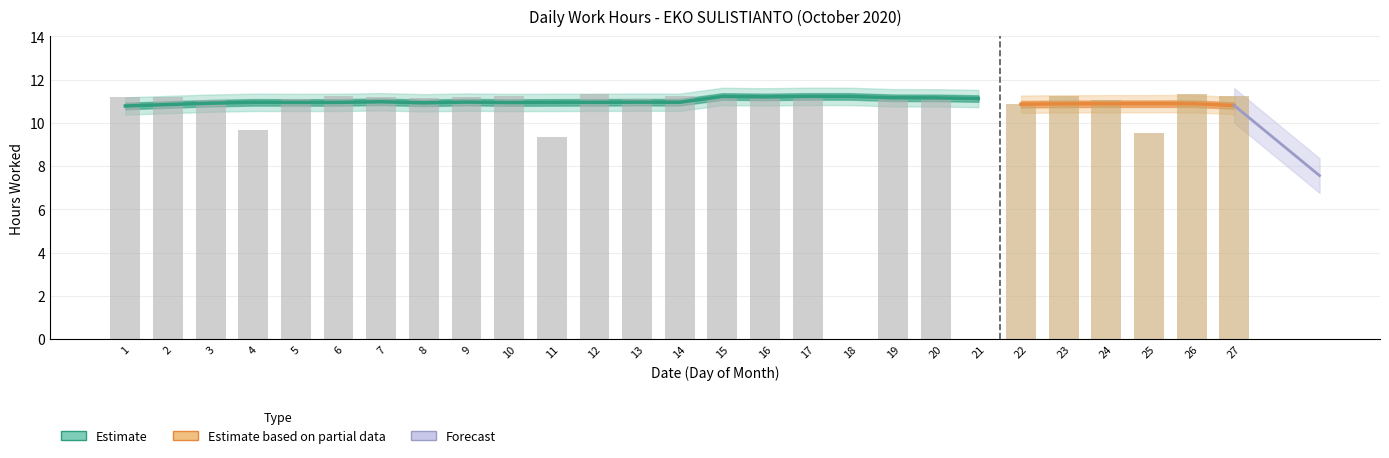

What is the value of the 17th bar from the left?

11.2